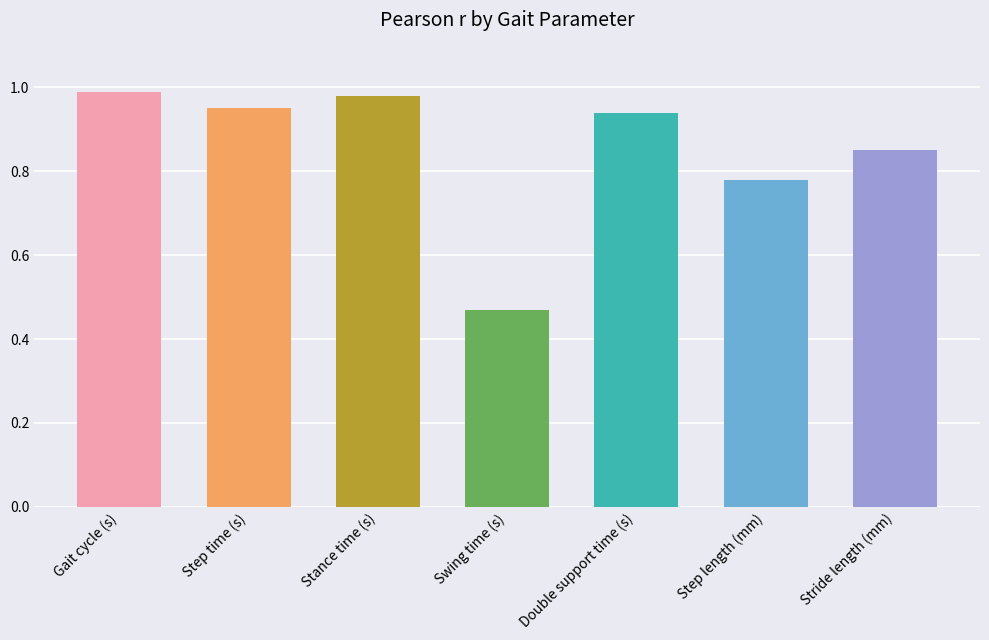

What is the label of the 2nd bar from the left?

Step time (s)